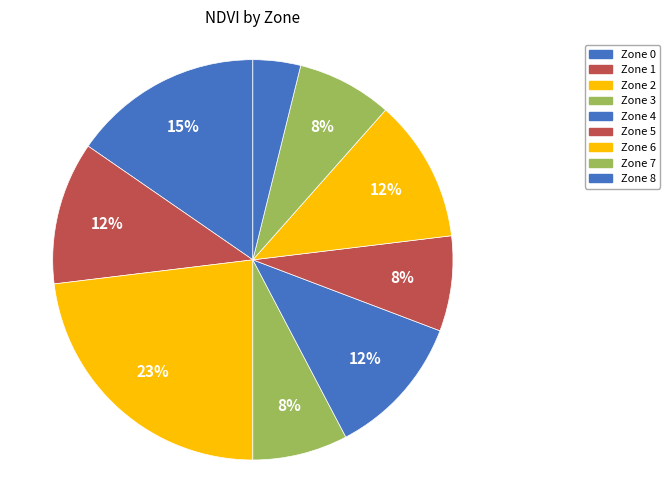

Does Zone 5 represent more than half of the total?

No